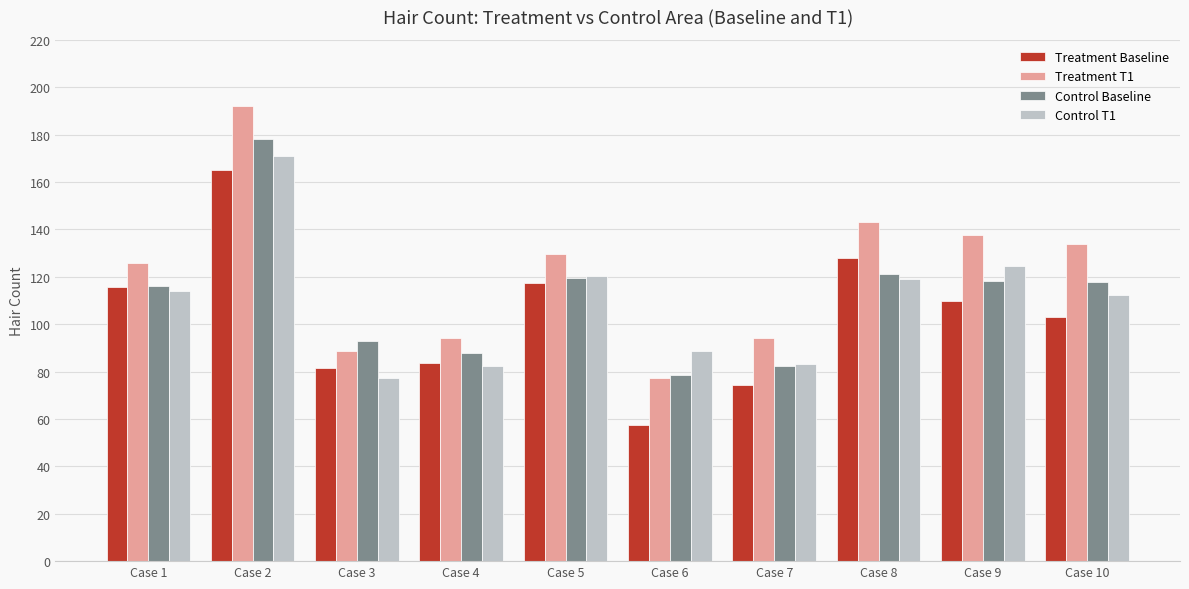

How many bars are there in total?

40